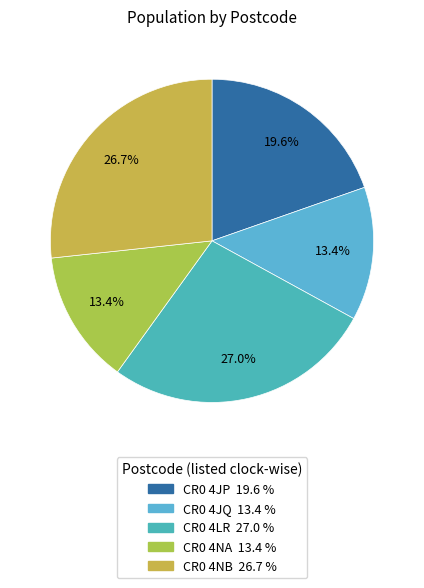

Is there a majority slice in this chart?

No